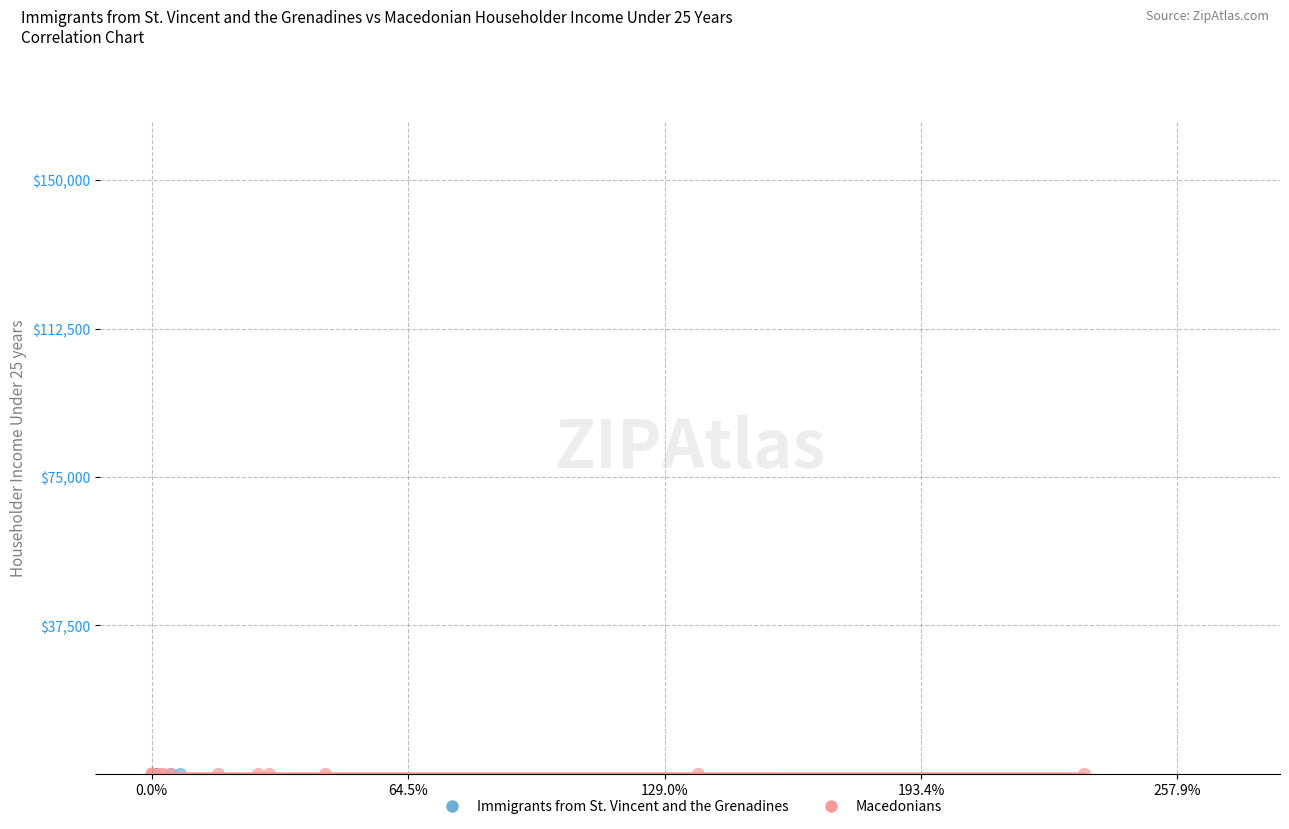

What are all the series names shown in the legend?

Immigrants from St. Vincent and the Grenadines, Macedonians